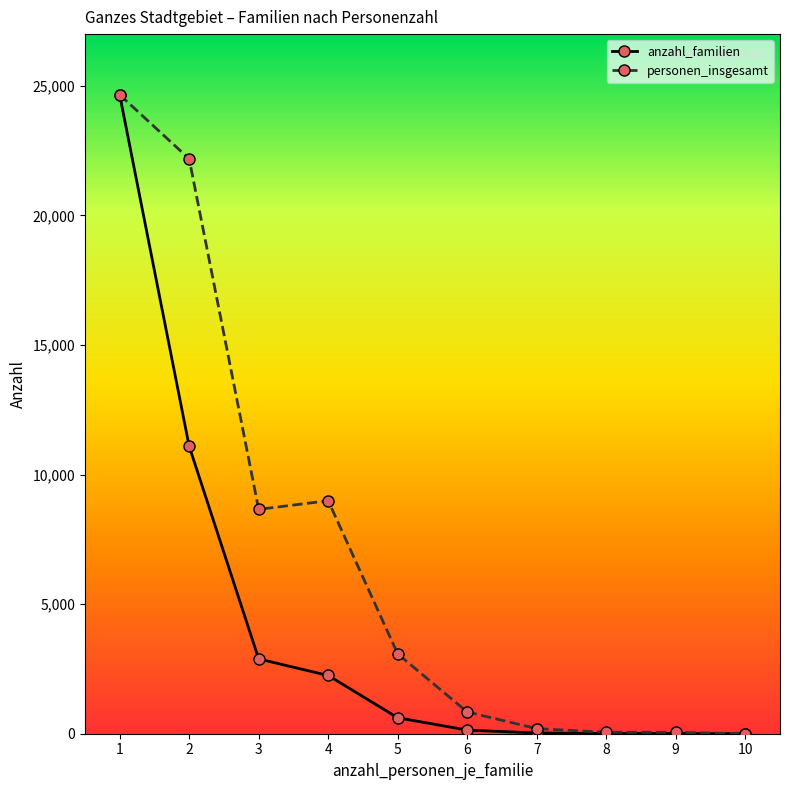

Is this an area chart (filled region under the line)?

No